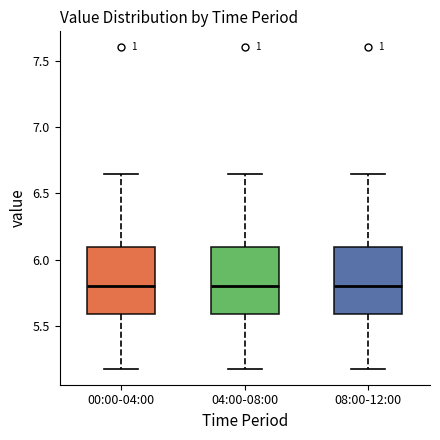

Reading left to right, read every box against the y-axis: the position of its median line, the range the box covers, and the ends of its whiskers. The values are not printed on the chart, so give them approximately, as read against the axis.

00:00-04:00: median 5.80, box 5.60 to 6.10, whiskers 5.20 to 6.65
04:00-08:00: median 5.80, box 5.60 to 6.10, whiskers 5.20 to 6.65
08:00-12:00: median 5.80, box 5.60 to 6.10, whiskers 5.20 to 6.65